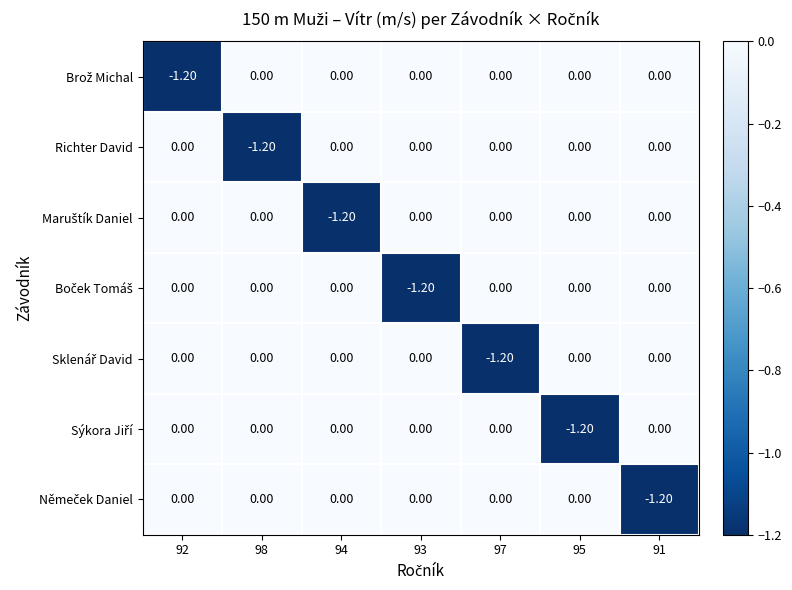

What is the total value across all series at 97?

-1.2